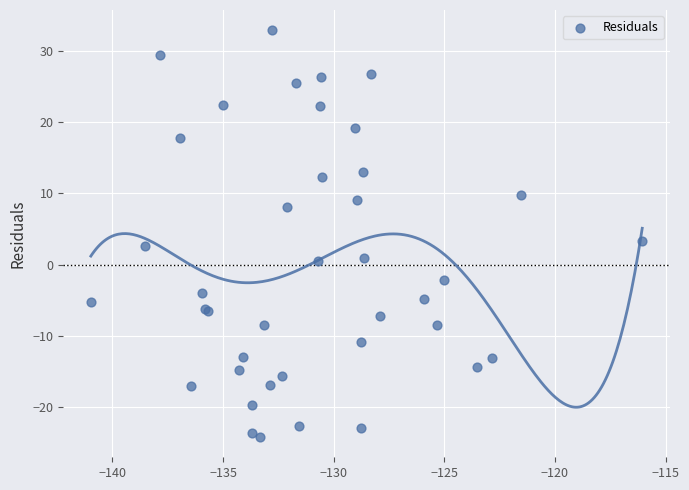

What Y value in the scatter plot is closest to 4?

3.3